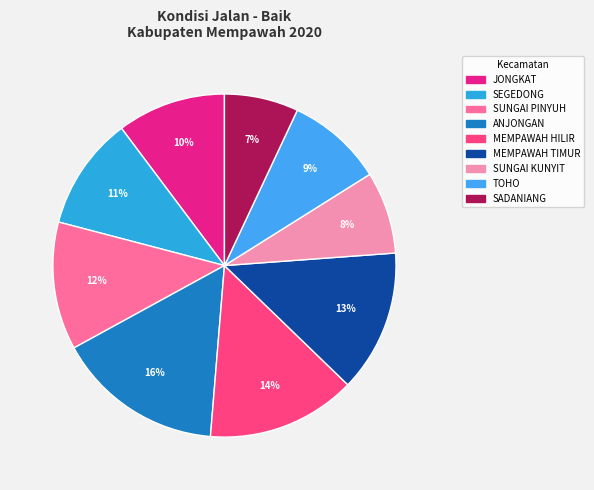

To the nearest percent, what is the combined percentage of SUNGAI KUNYIT and MEMPAWAH TIMUR?

21%